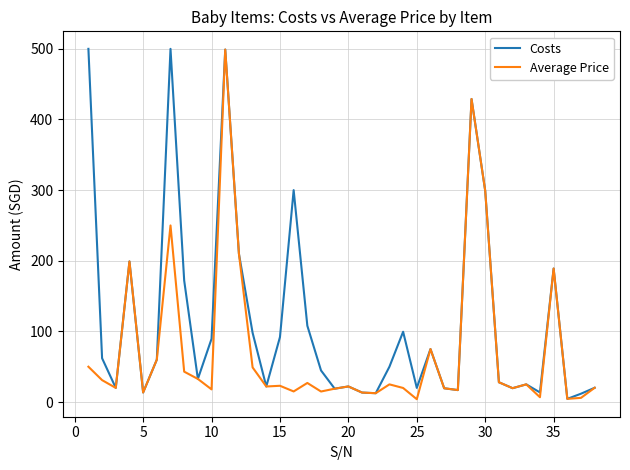

Which series has the largest total across all categories?

Costs